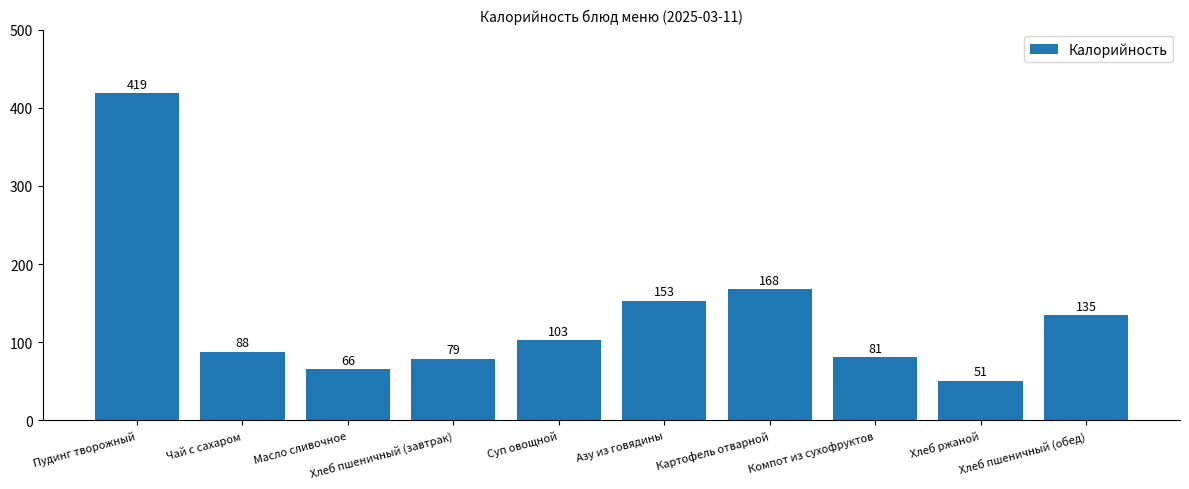

What is the value of the 1st bar from the left?

419